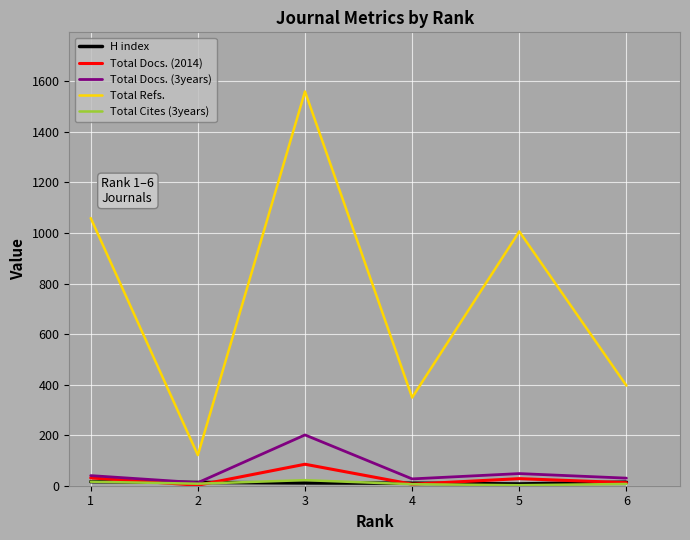

How many values in the Total Cites (3years) series are below 8?

3